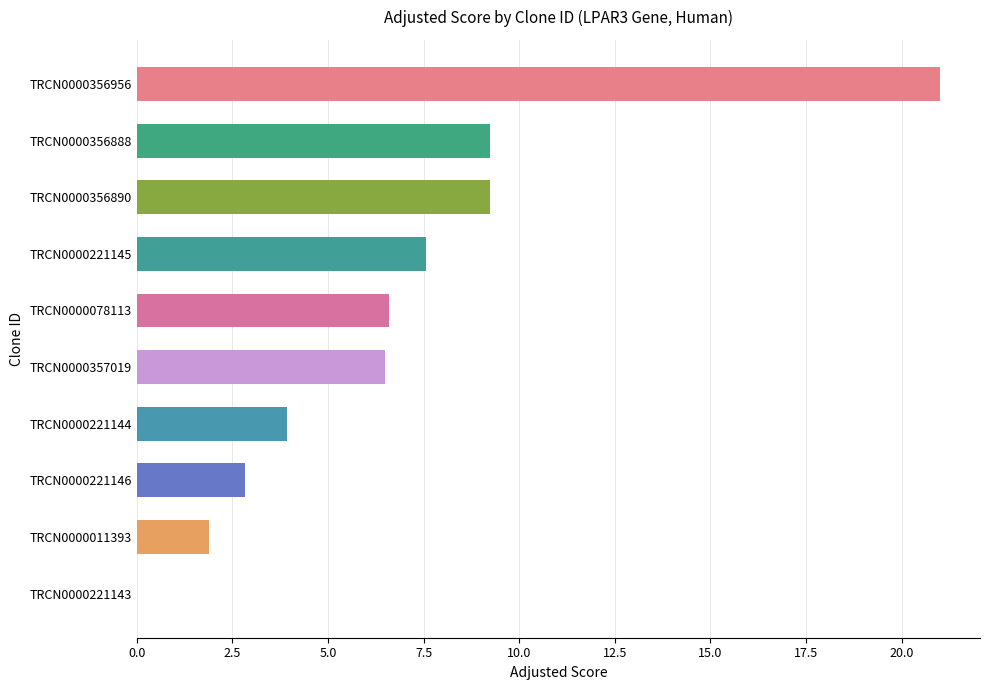

What is the sum of all values?

68.8